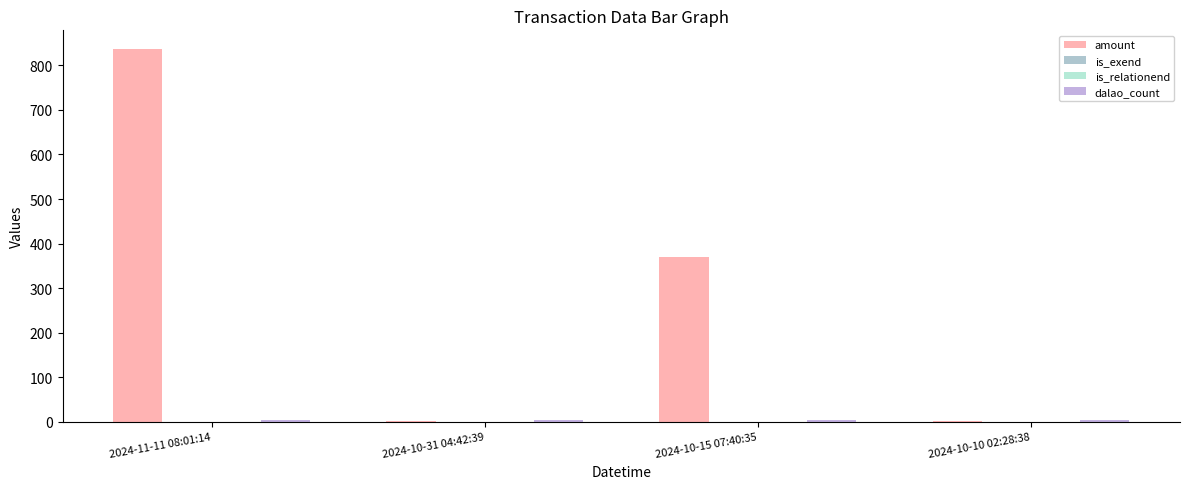

What are all the series names shown in the legend?

amount, is_exend, is_relationend, dalao_count